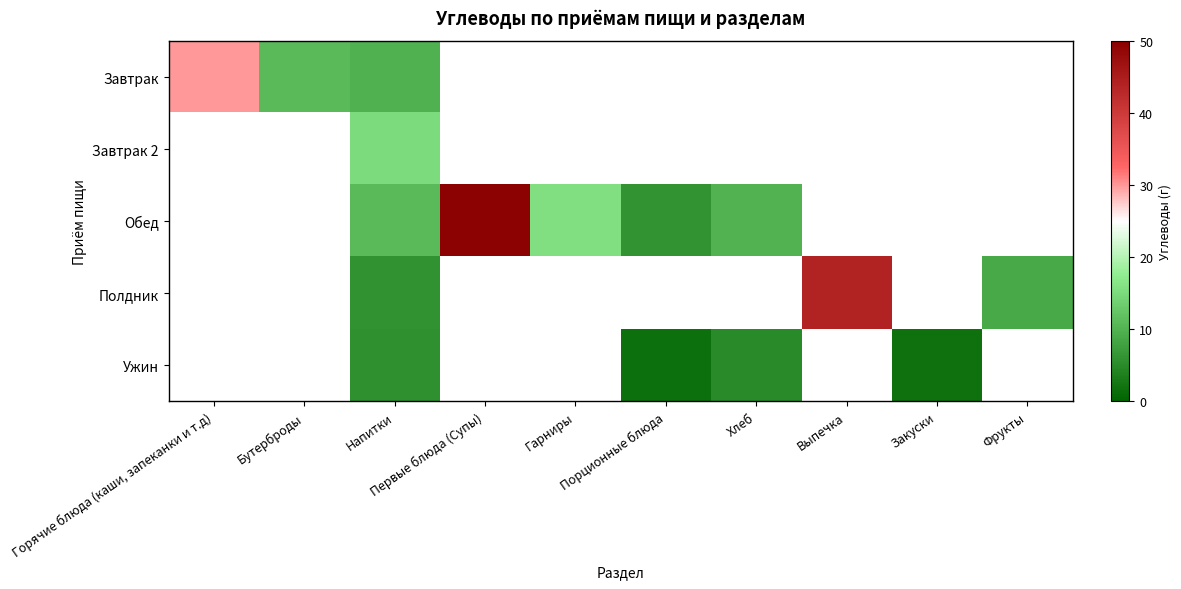

How many series are shown in this chart?

5